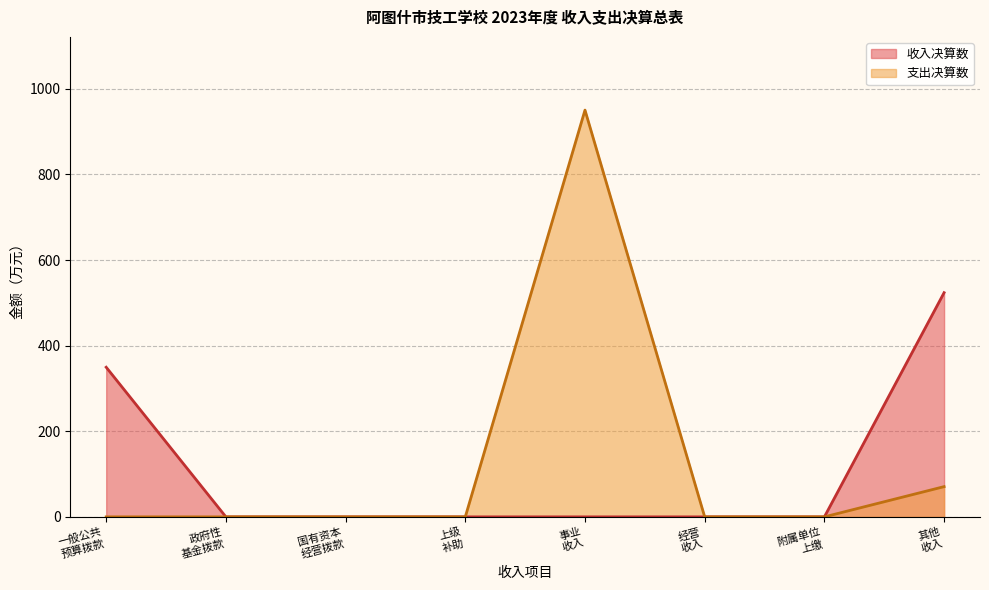

Where is the data nearest to the value 261?

一般公共
预算拨款